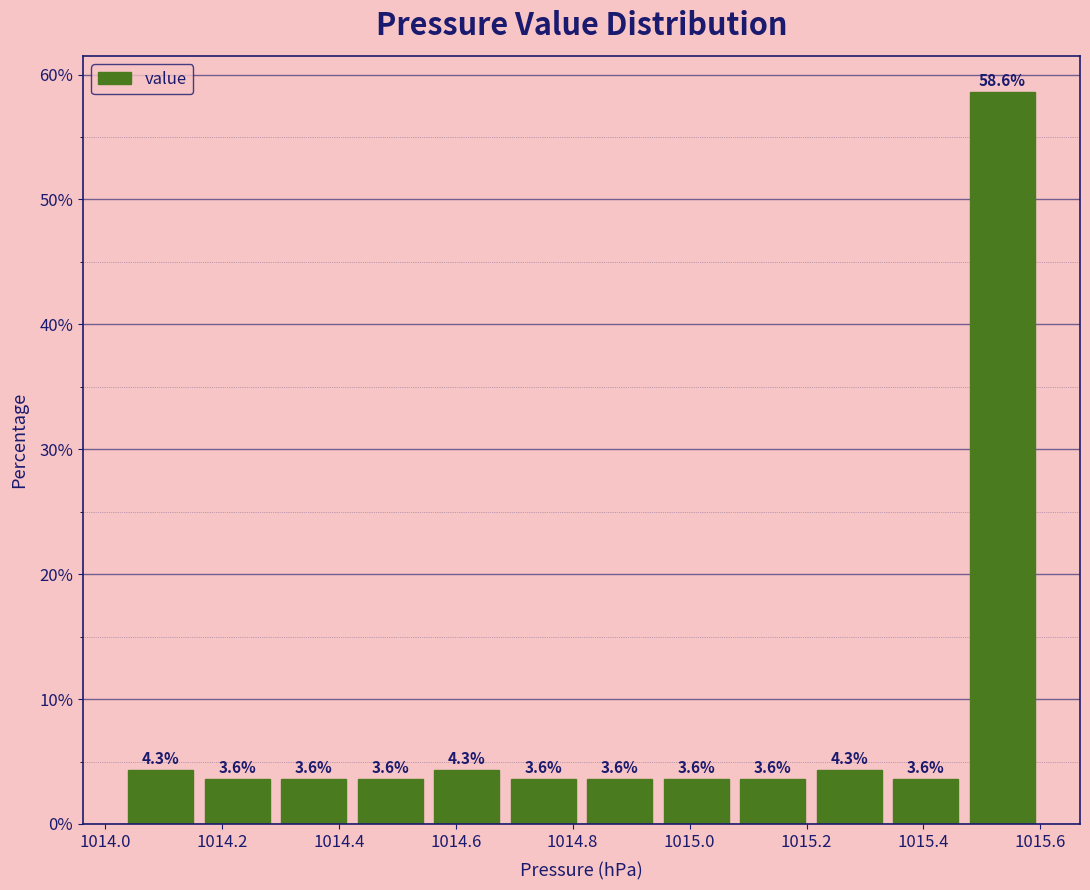

Reading left to right, transcribe this chart: for each bar, give the range it covers on the x-axis and its height. The bar edges are not printed on the chart, so give them approximately, as read against the axis.

1014.04 to 1014.16: 4.3
1014.16 to 1014.30: 3.6
1014.30 to 1014.42: 3.6
1014.42 to 1014.56: 3.6
1014.56 to 1014.68: 4.3
1014.68 to 1014.82: 3.6
1014.82 to 1014.94: 3.6
1014.94 to 1015.08: 3.6
1015.08 to 1015.20: 3.6
1015.20 to 1015.34: 4.3
1015.34 to 1015.46: 3.6
1015.46 to 1015.60: 58.6